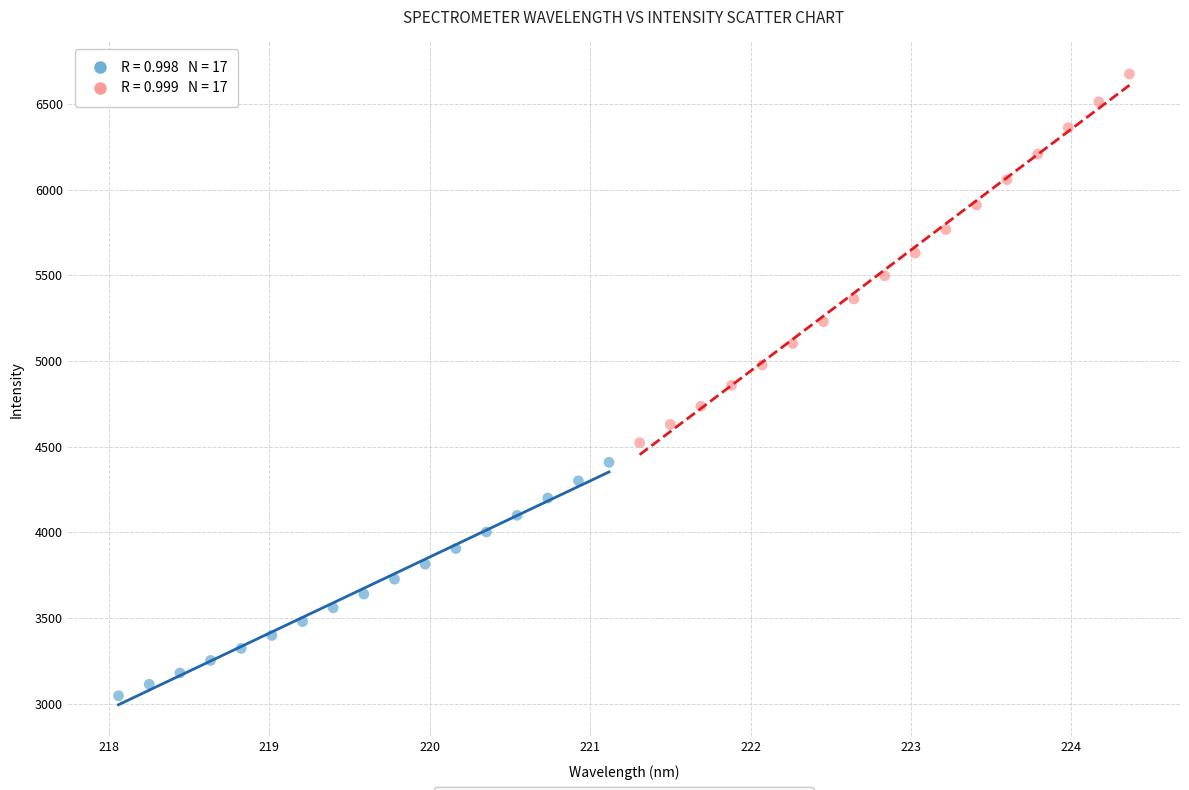

Which series reaches the minimum Y coordinate?

Wavelength Series A